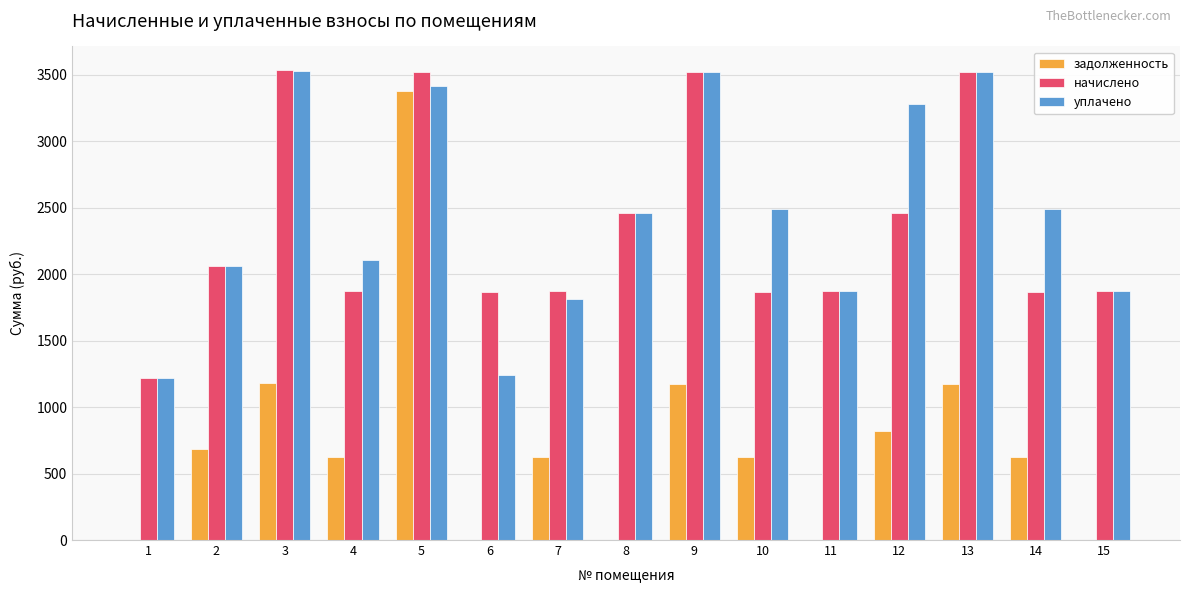

Which series changed the most between 4 and 9?

начислено